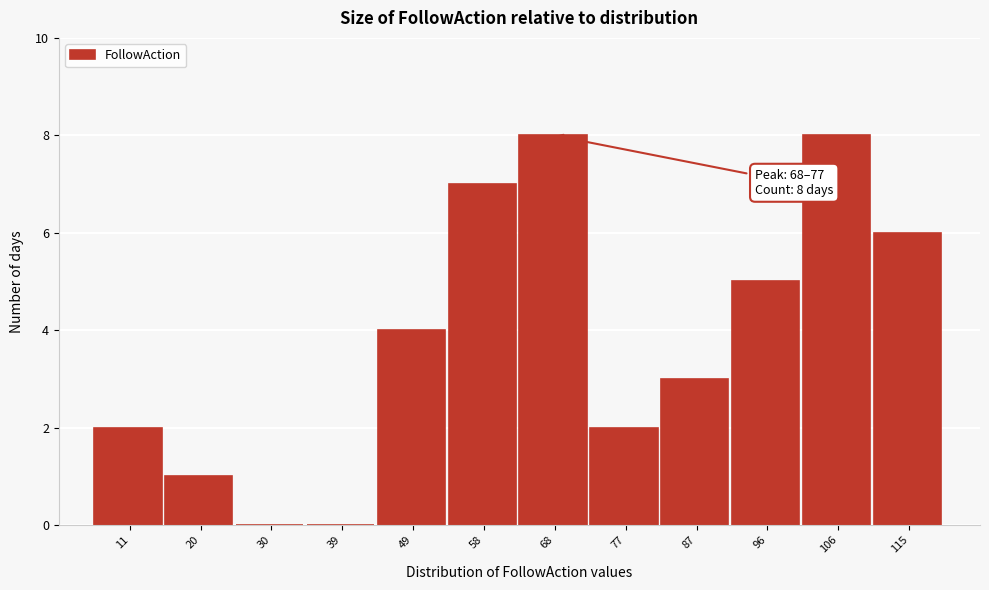

Reading left to right, list all the values displayed in this chart.

11=2	20=1	30=0	39=0	49=4	58=7	68=8	77=2	87=3	96=5	106=8	115=6